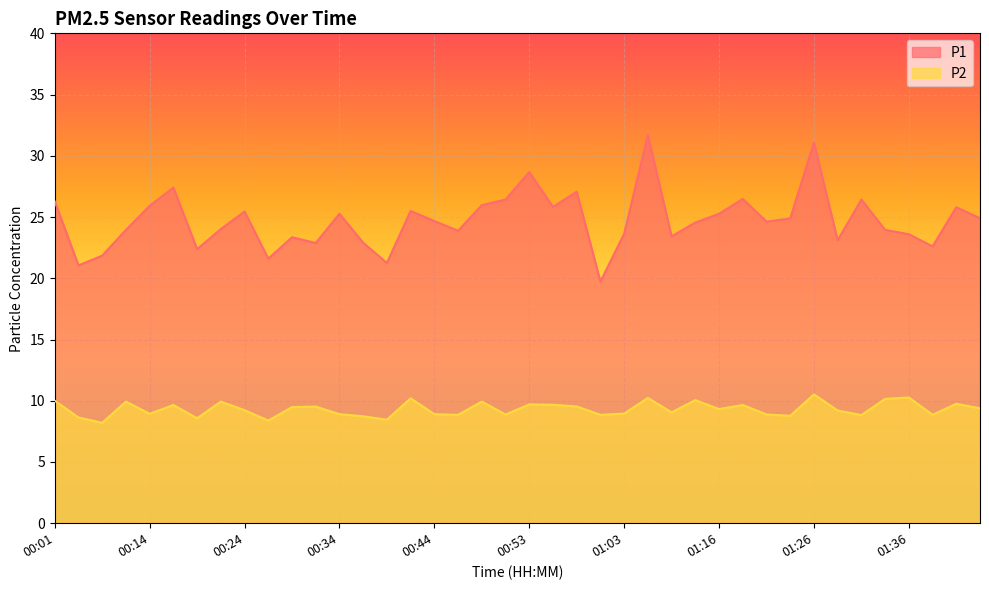

Reading left to right, what are all the values shown in this chart?

P1: 00:01=26.3	00:06=21.1	00:09=21.9	00:11=23.9	00:14=25.9	00:16=27.4	00:19=22.4	00:21=24.0	00:24=25.4	00:26=21.6	00:29=23.4	00:31=22.9	00:34=25.3	00:36=22.9	00:39=21.2	00:41=25.5	00:44=24.7	00:46=23.9	00:48=26.0	00:51=26.4	00:53=28.7	00:56=25.8	00:58=27.1	01:01=19.7	01:03=23.6	01:06=31.7	01:11=23.4	01:13=24.6	01:16=25.3	01:18=26.5	01:21=24.6	01:23=24.9	01:26=31.1	01:28=23.1	01:31=26.4	01:33=23.9	01:36=23.6	01:38=22.6	01:43=25.8	01:46=24.9
P2: 00:01=10.0	00:06=8.6	00:09=8.2	00:11=9.9	00:14=8.9	00:16=9.7	00:19=8.6	00:21=9.9	00:24=9.2	00:26=8.4	00:29=9.5	00:31=9.5	00:34=8.9	00:36=8.7	00:39=8.4	00:41=10.2	00:44=8.9	00:46=8.8	00:48=9.9	00:51=8.9	00:53=9.7	00:56=9.7	00:58=9.5	01:01=8.8	01:03=8.9	01:06=10.2	01:11=9.1	01:13=10.1	01:16=9.3	01:18=9.7	01:21=8.9	01:23=8.8	01:26=10.5	01:28=9.2	01:31=8.8	01:33=10.2	01:36=10.3	01:38=8.8	01:43=9.8	01:46=9.4